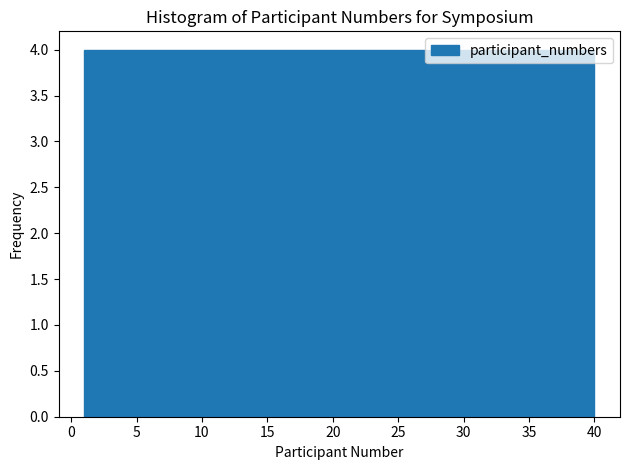

Reading left to right, list every bar in this chart as the range it spans on the x-axis followed by its height. Neither the bar edges nor the heights are printed on the chart, so give them approximately, as read against the axes.

1.0 to 4.9: 4
4.9 to 8.8: 4
8.8 to 12.7: 4
12.7 to 16.6: 4
16.6 to 20.5: 4
20.5 to 24.4: 4
24.4 to 28.3: 4
28.3 to 32.2: 4
32.2 to 36.1: 4
36.1 to 40.0: 4